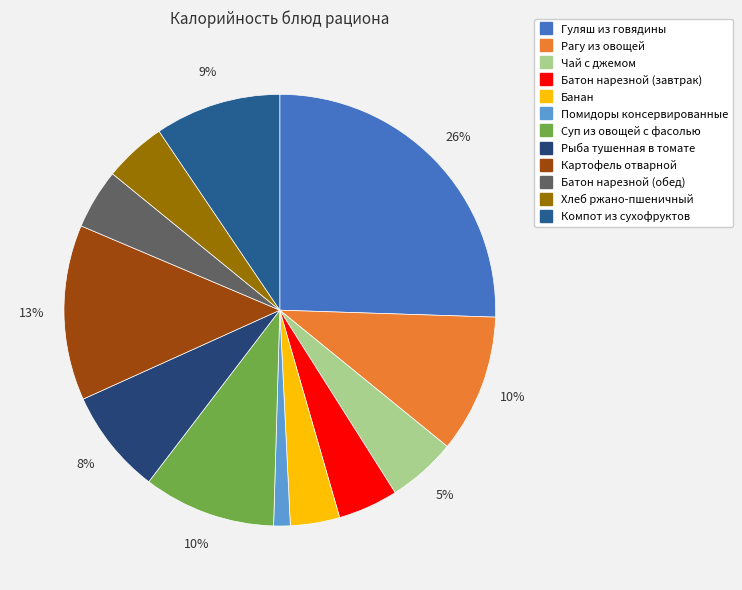

Which has a higher value, Хлеб ржано-пшеничный or Рагу из овощей?

Рагу из овощей